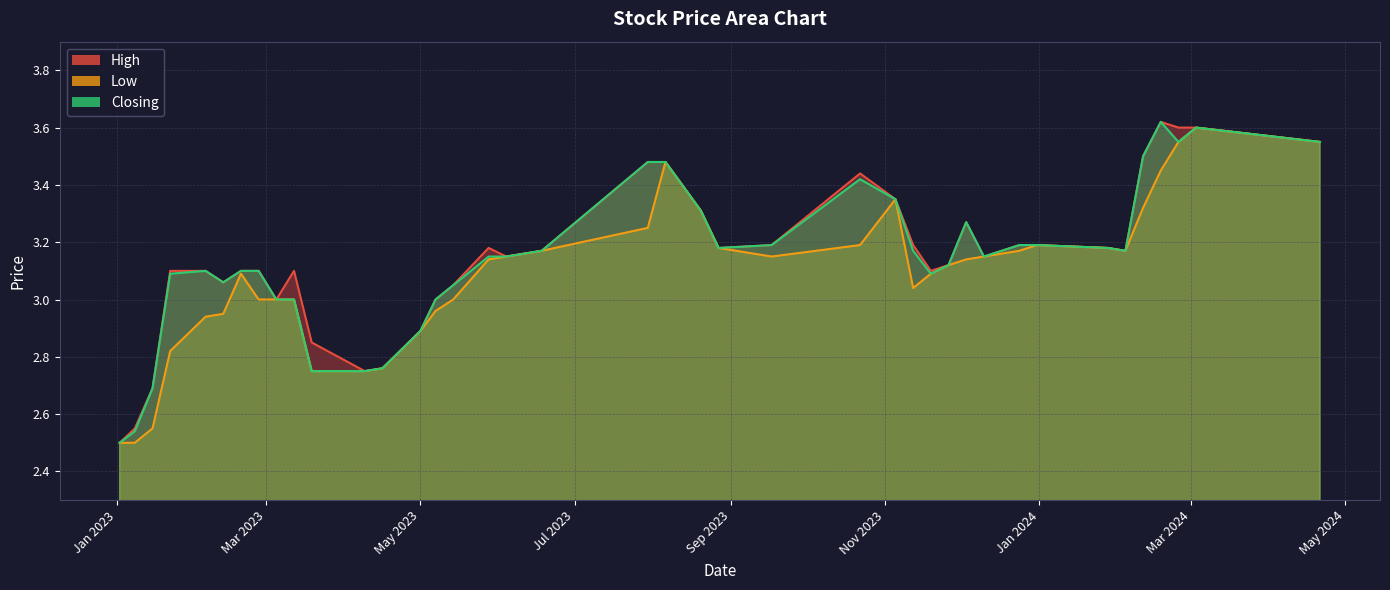

Is the value of Low at 21/04/2024 greater than the value of High at 01/05/2023?

Yes